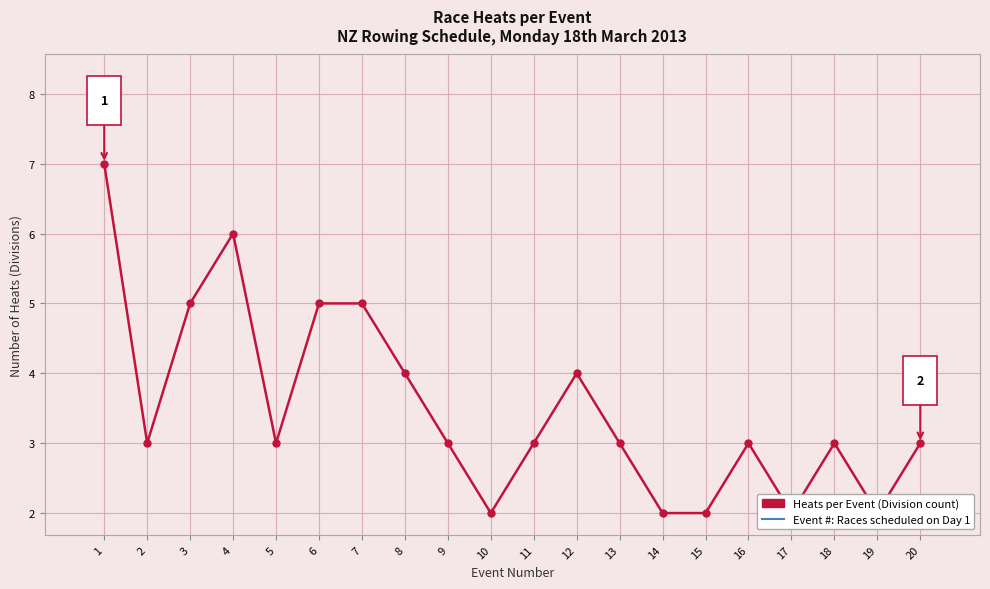

Which label corresponds to the largest value in the chart?

1